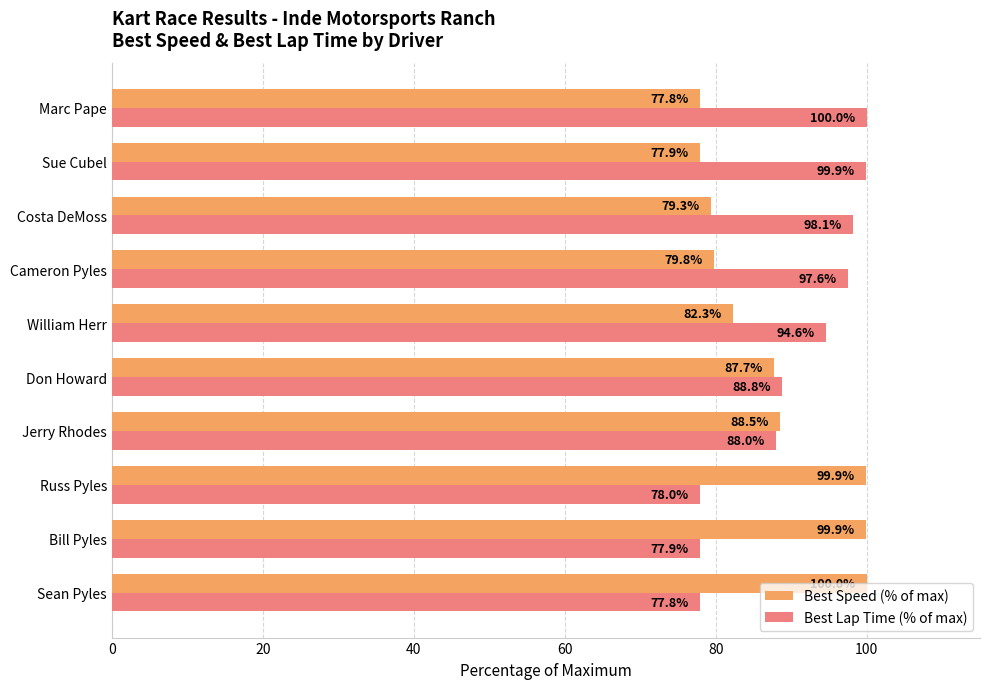

What is the average value of the Best Lap Time (% of max) series?

90.1